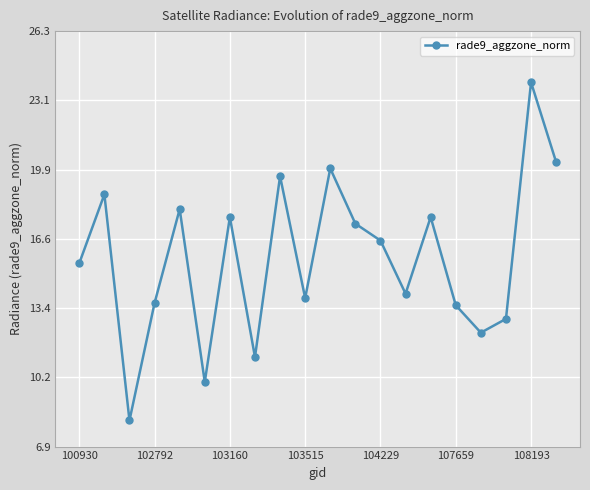

What is the value of the 7th point from the left?

17.6